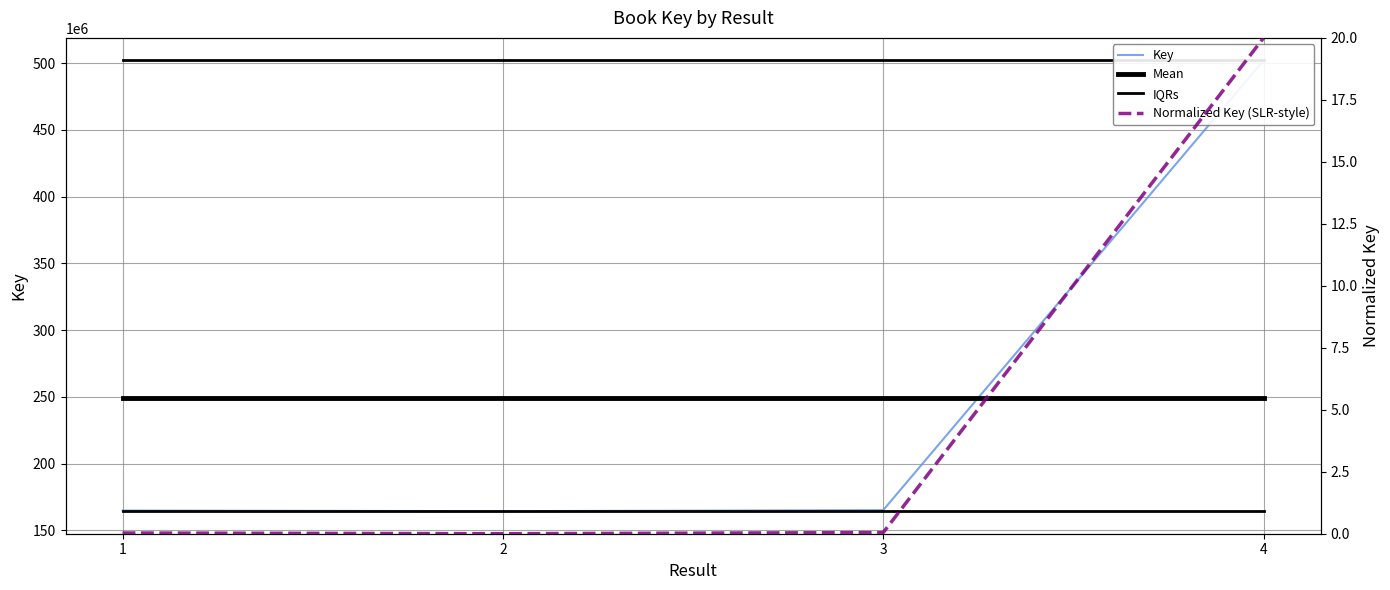

Which category has the lowest value across all series?

2